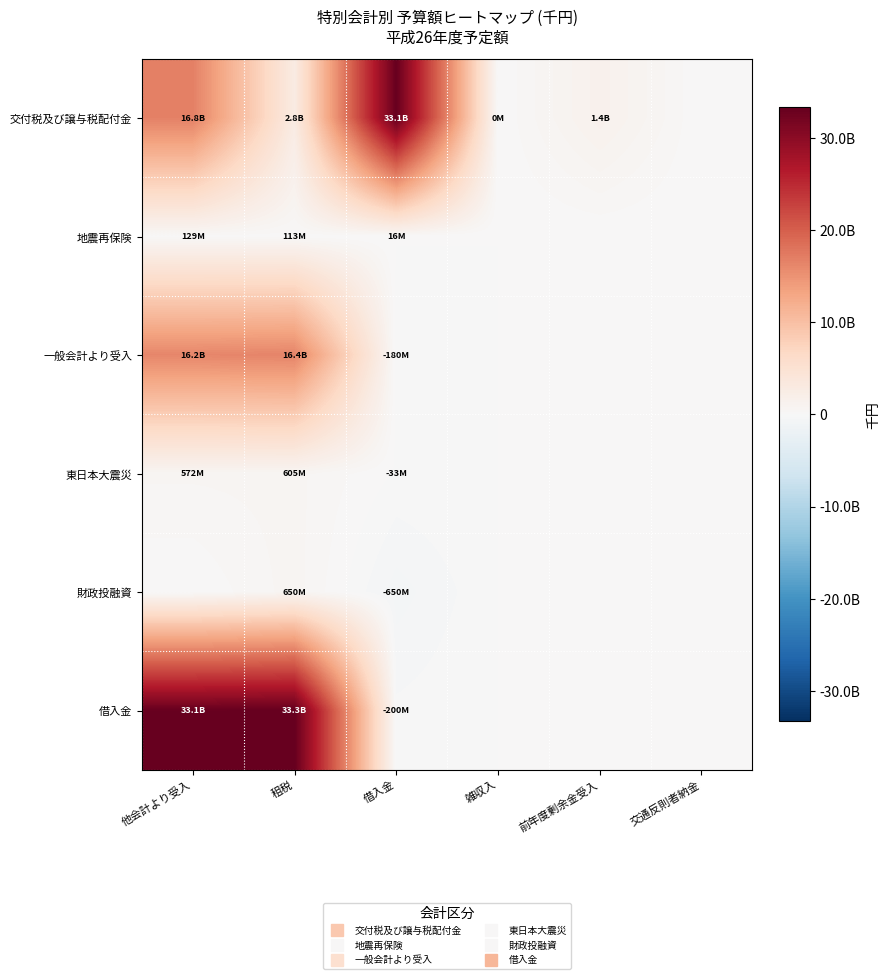

Which series has the widest spread of values?

借入金